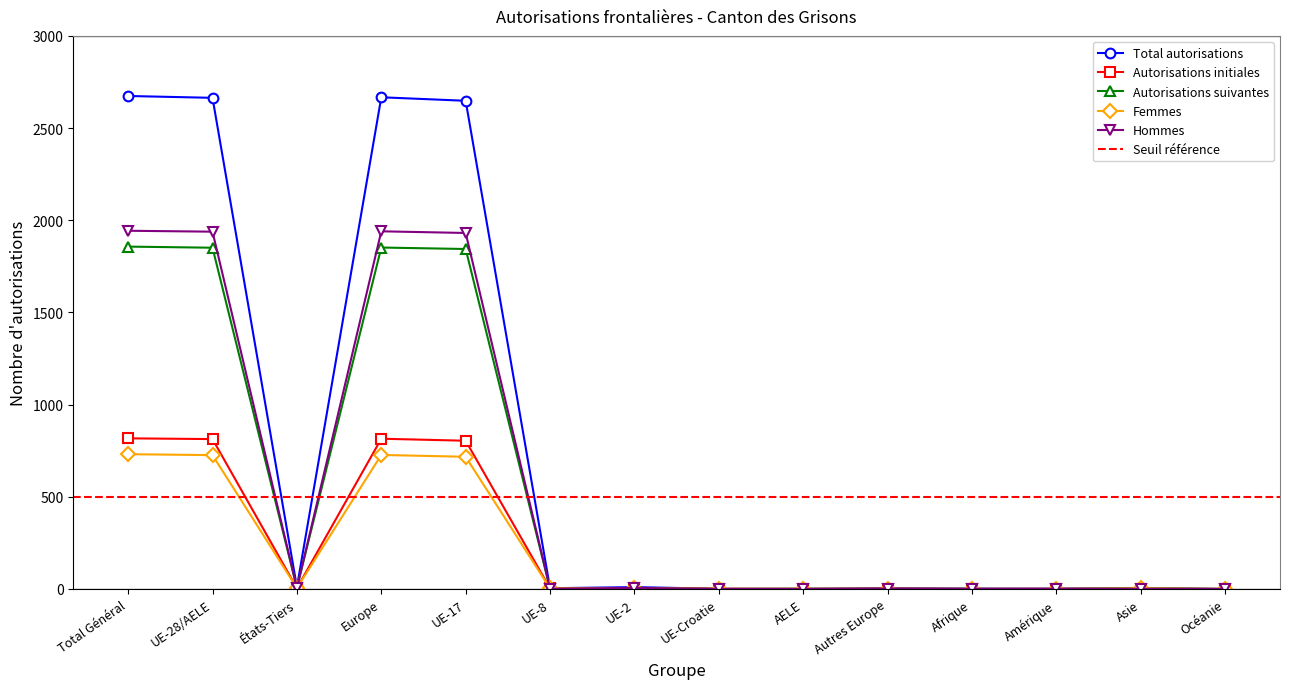

How many data points does each series have?

14